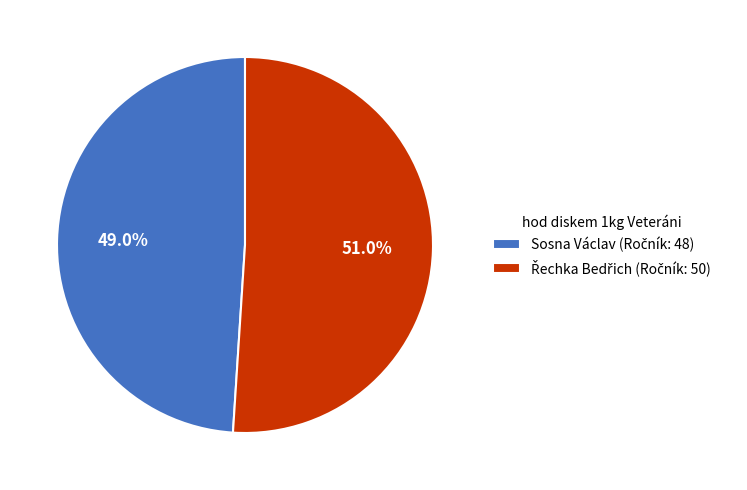

To the nearest percent, what is the average slice percentage?

50%